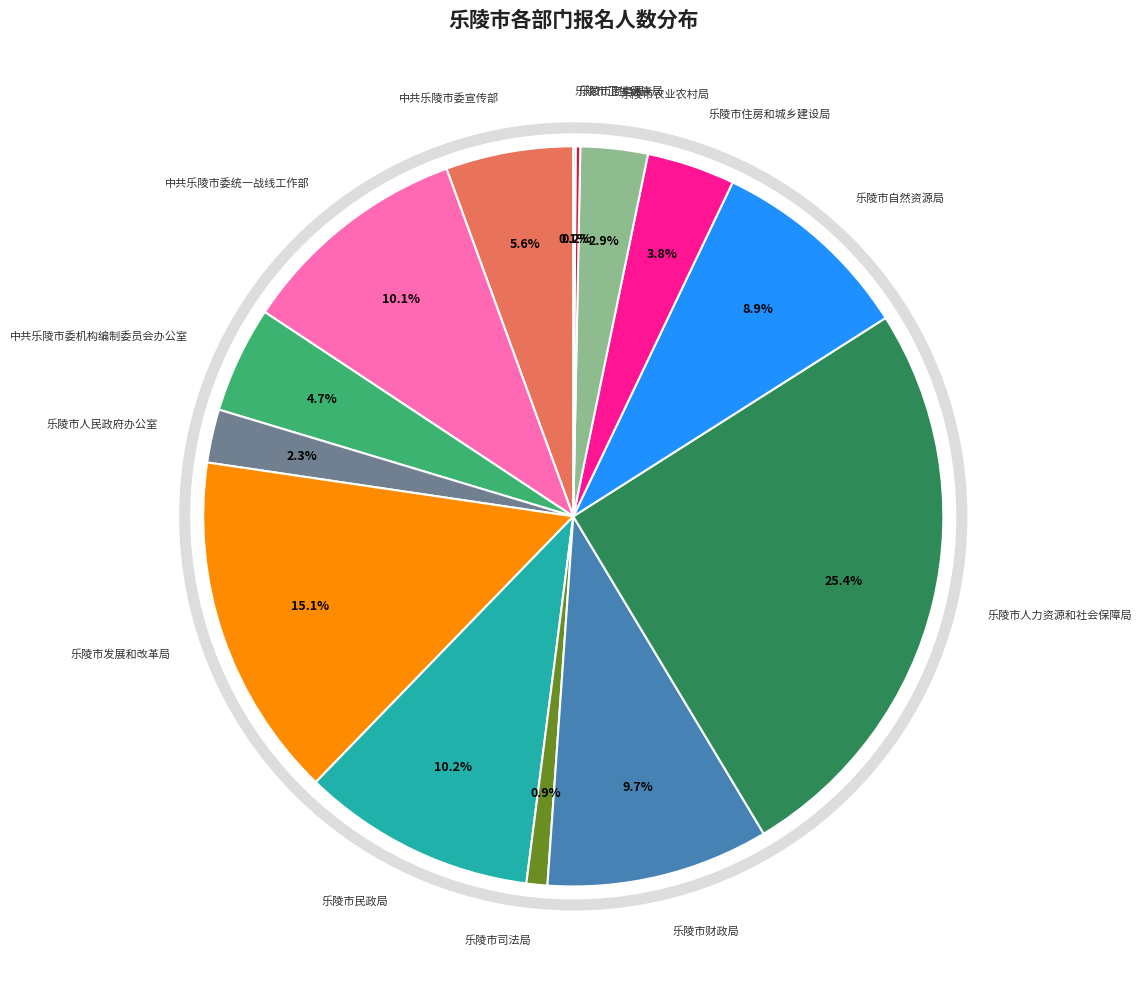

Is there a majority slice in this chart?

No